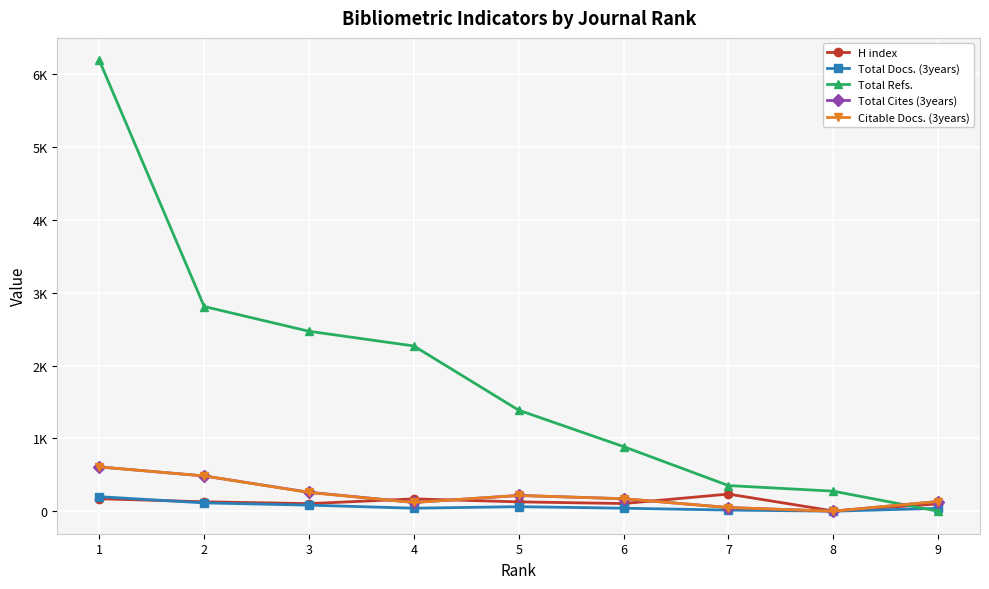

What are all the series names shown in the legend?

H index, Total Docs. (3years), Total Refs., Total Cites (3years), Citable Docs. (3years)